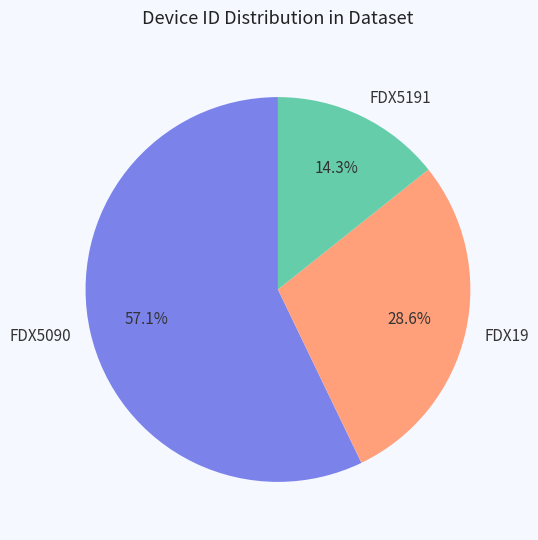

True or false: FDX5090 accounts for 57% of the total.

True